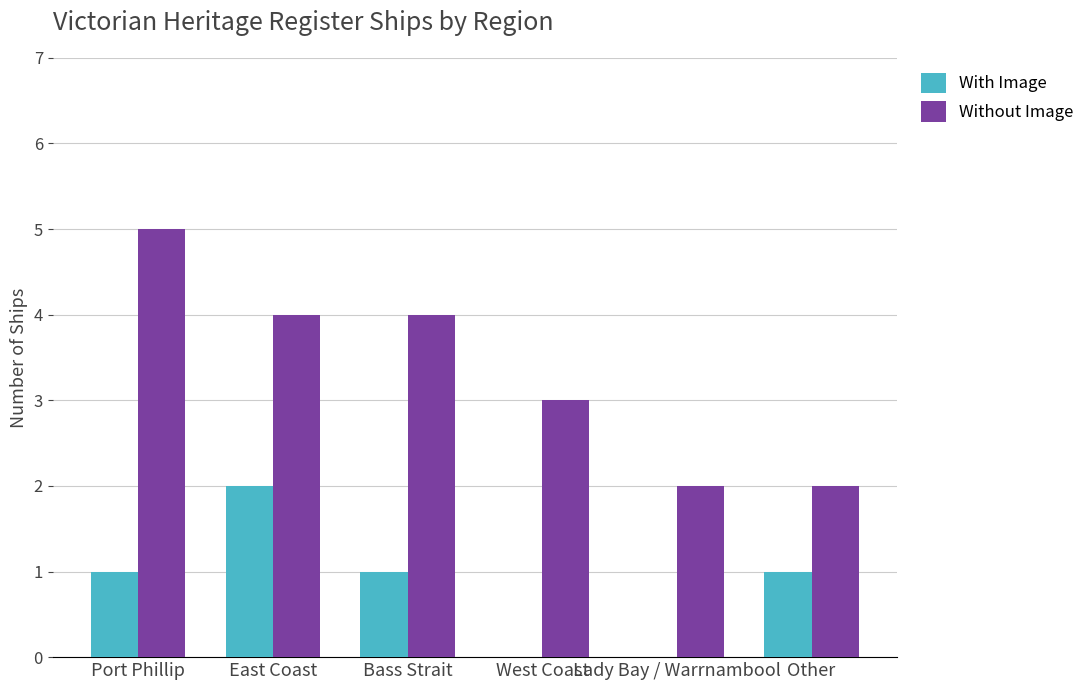

What is the total value across all series at East Coast?

6